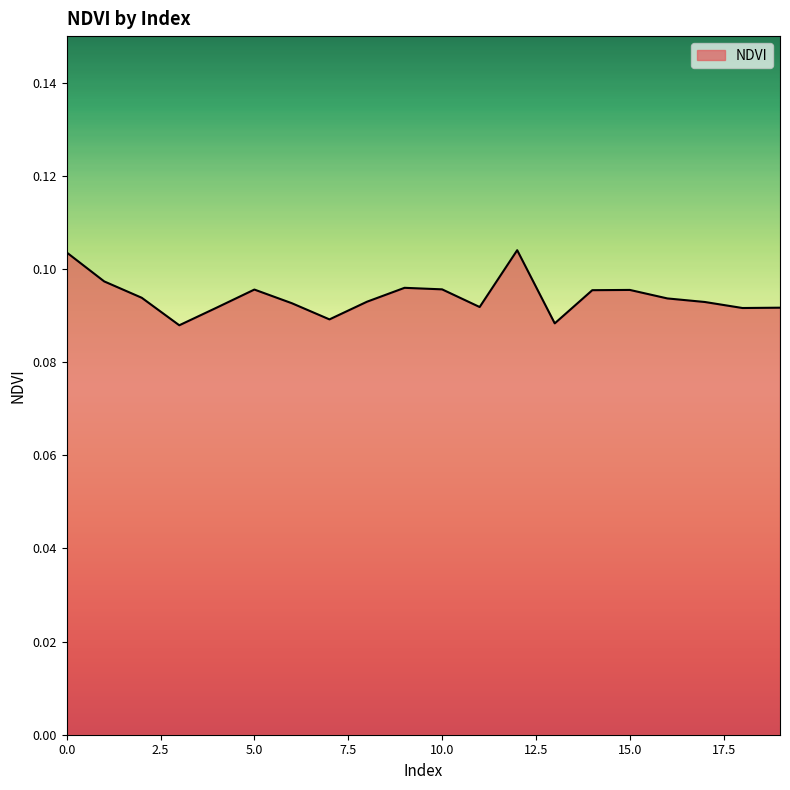

List the labels in order of value, largest first.

12, 0, 1, 9, 10, 5, 15, 14, 2, 16, 8, 17, 6, 11, 4, 19, 18, 7, 13, 3